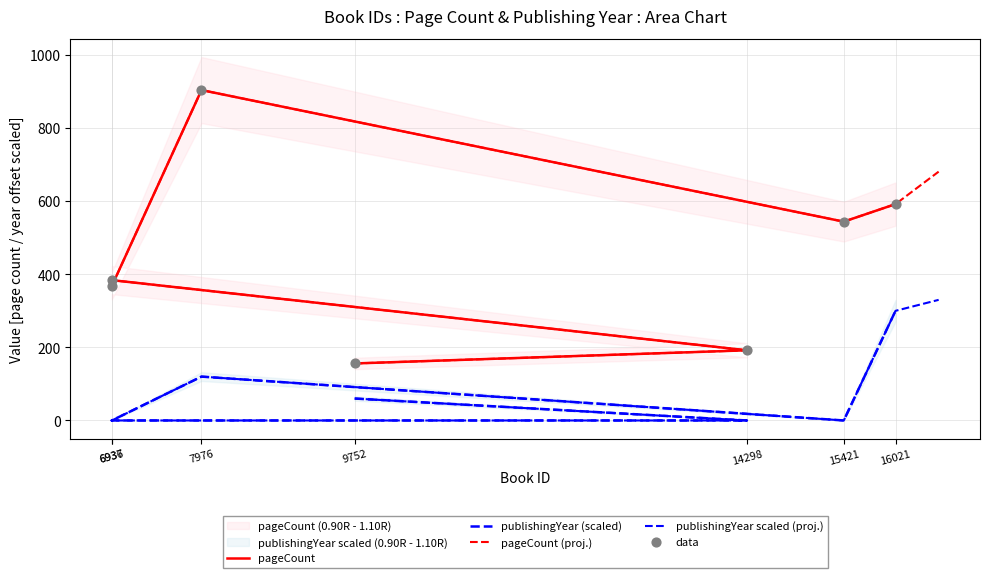

What is the total value across all series at 16021?

892